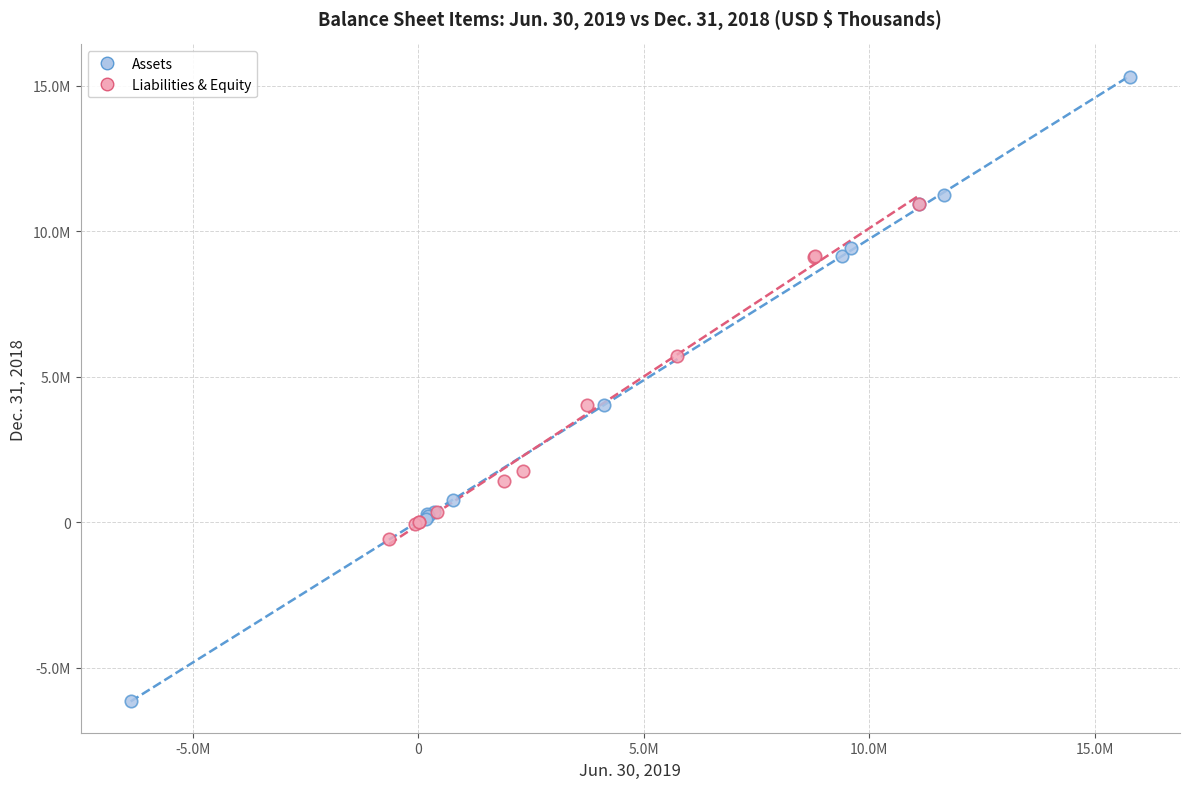

What are all the series names shown in the legend?

Assets, Liabilities & Equity